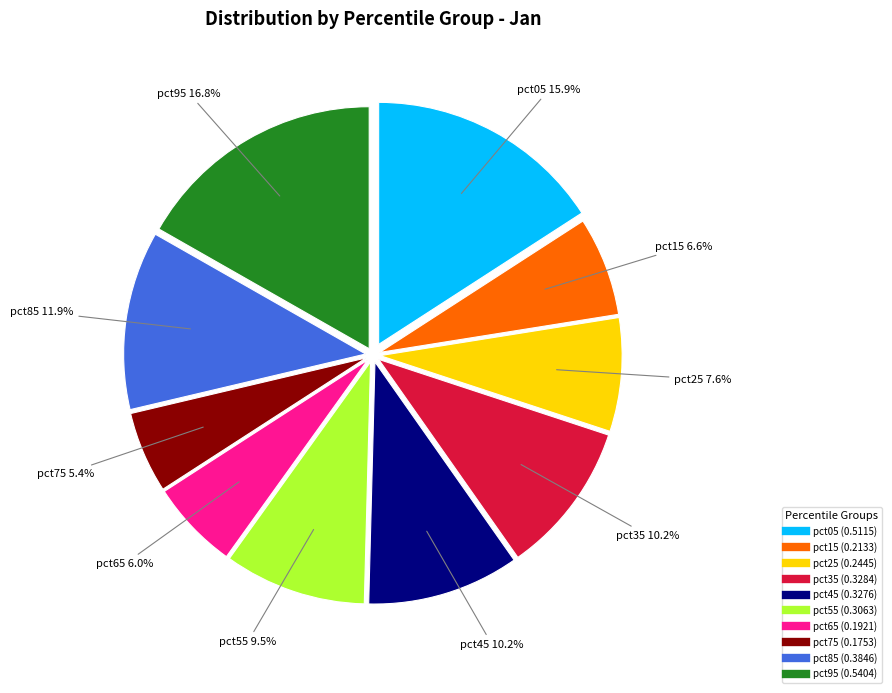

How many slices are in this pie chart?

10